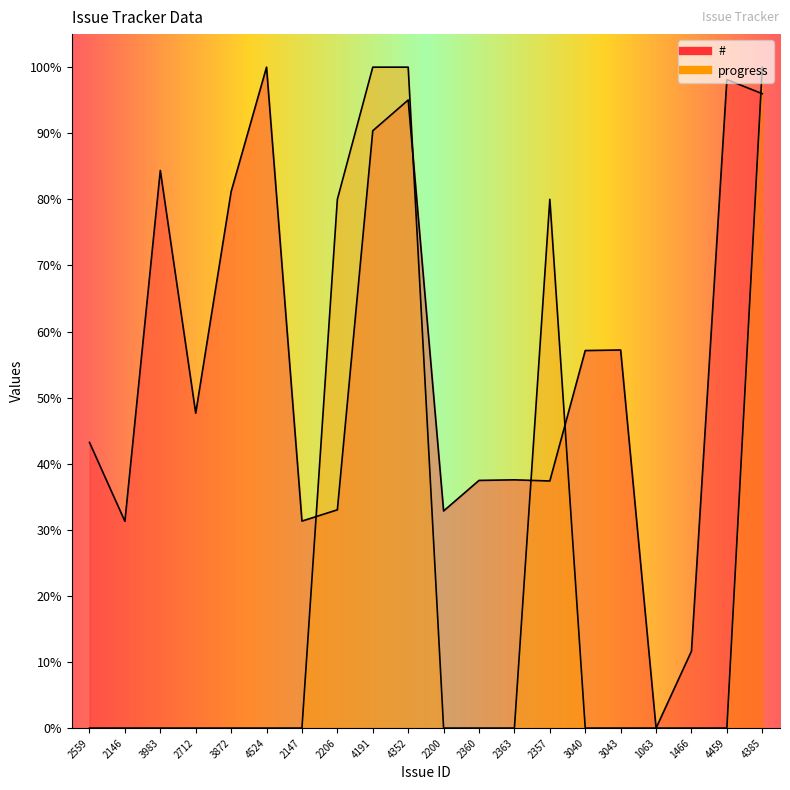

Where does the # series first go above 47?

3983